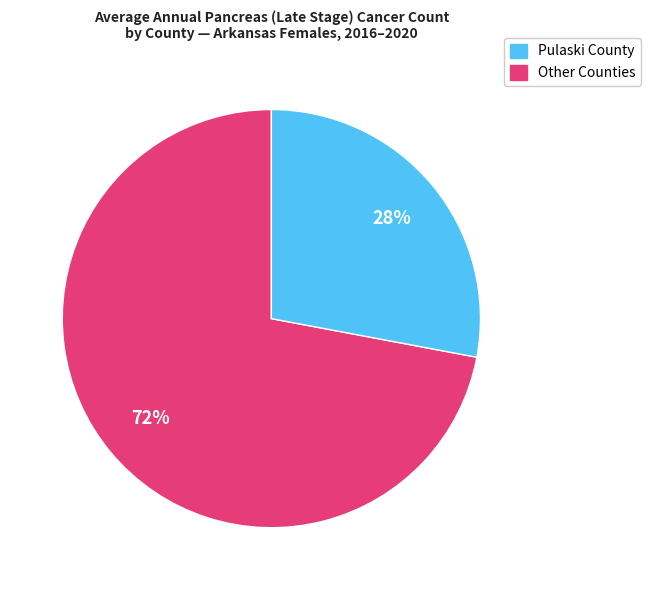

How many slices are in this pie chart?

2